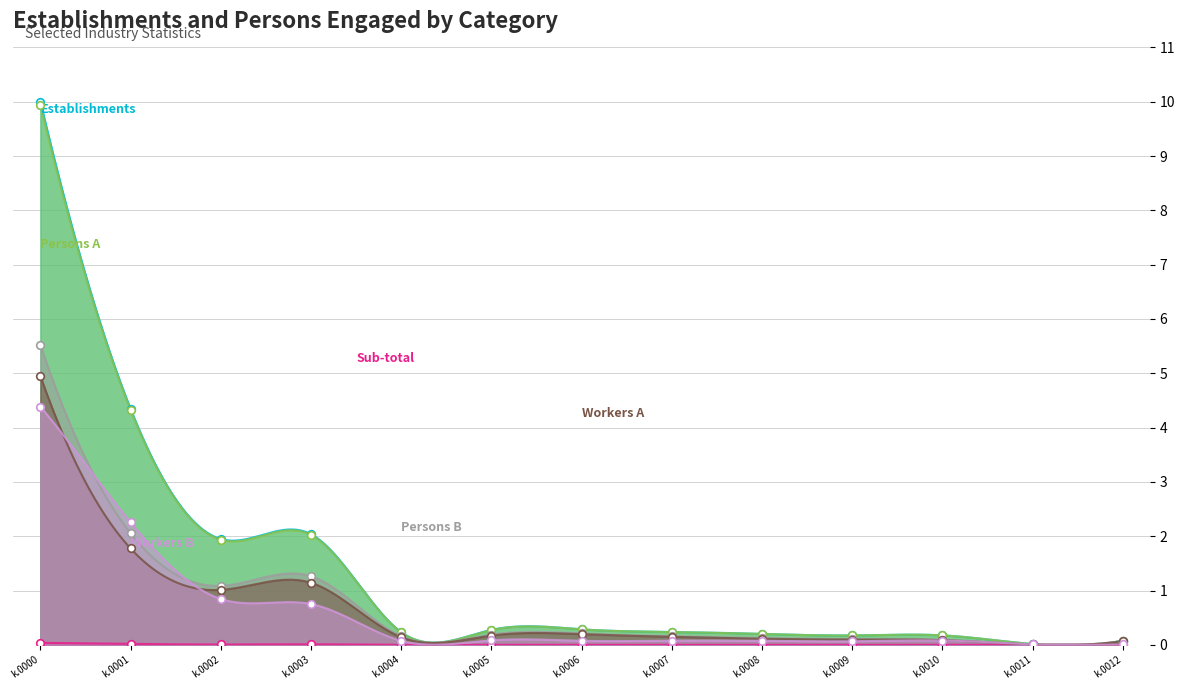

Which series has the largest Y range (max minus min)?

col_7 (Establishments)